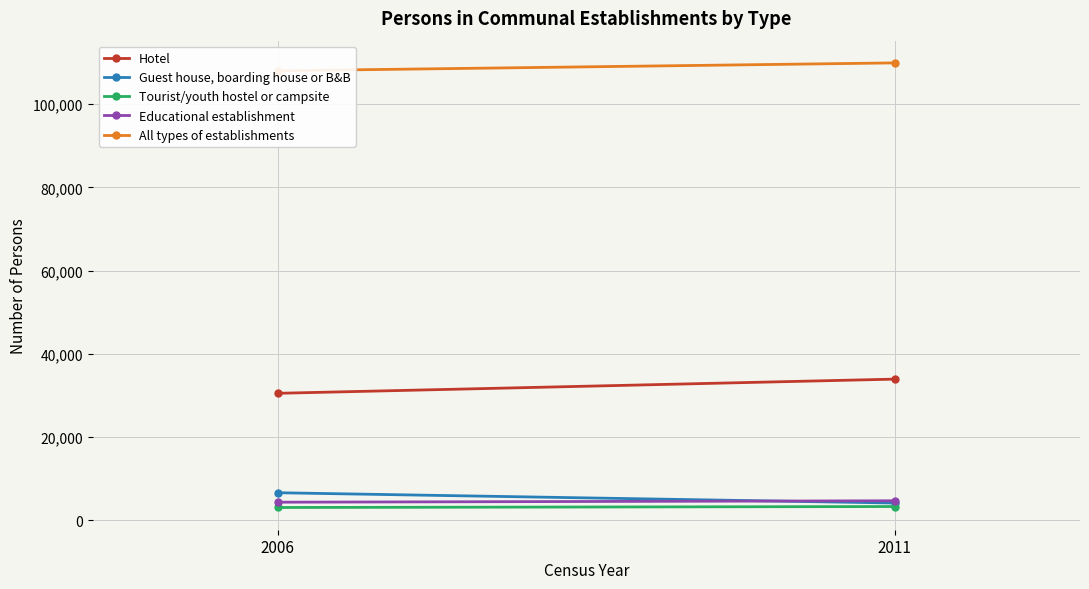

Which has a higher value, 2006 or 2011?

2011